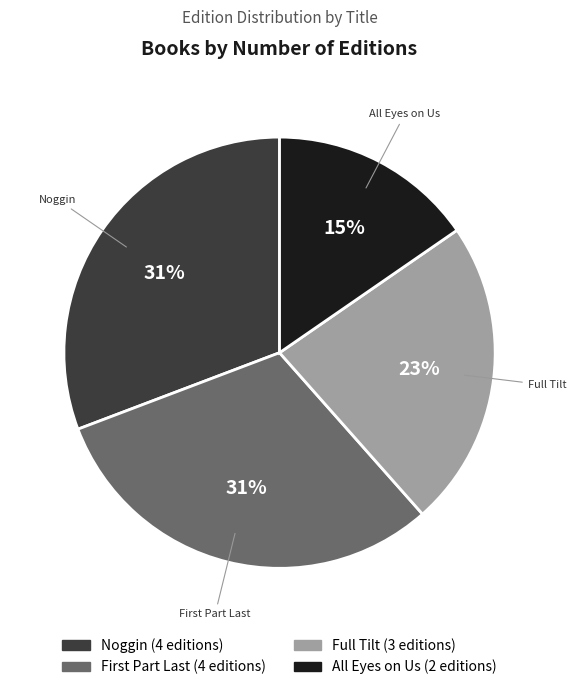

Does any single category account for the majority?

No